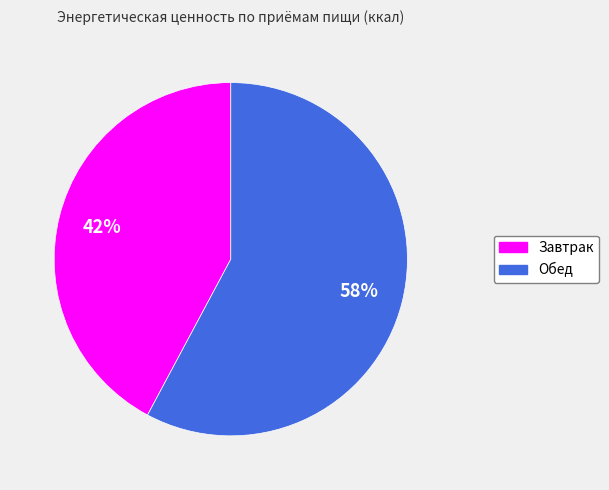

To the nearest percent, what percentage of the pie is Завтрак?

42%